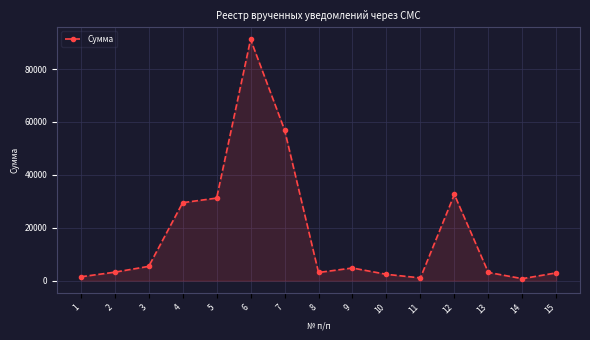

True or false: the data has more than 0 interior local peaks.

True